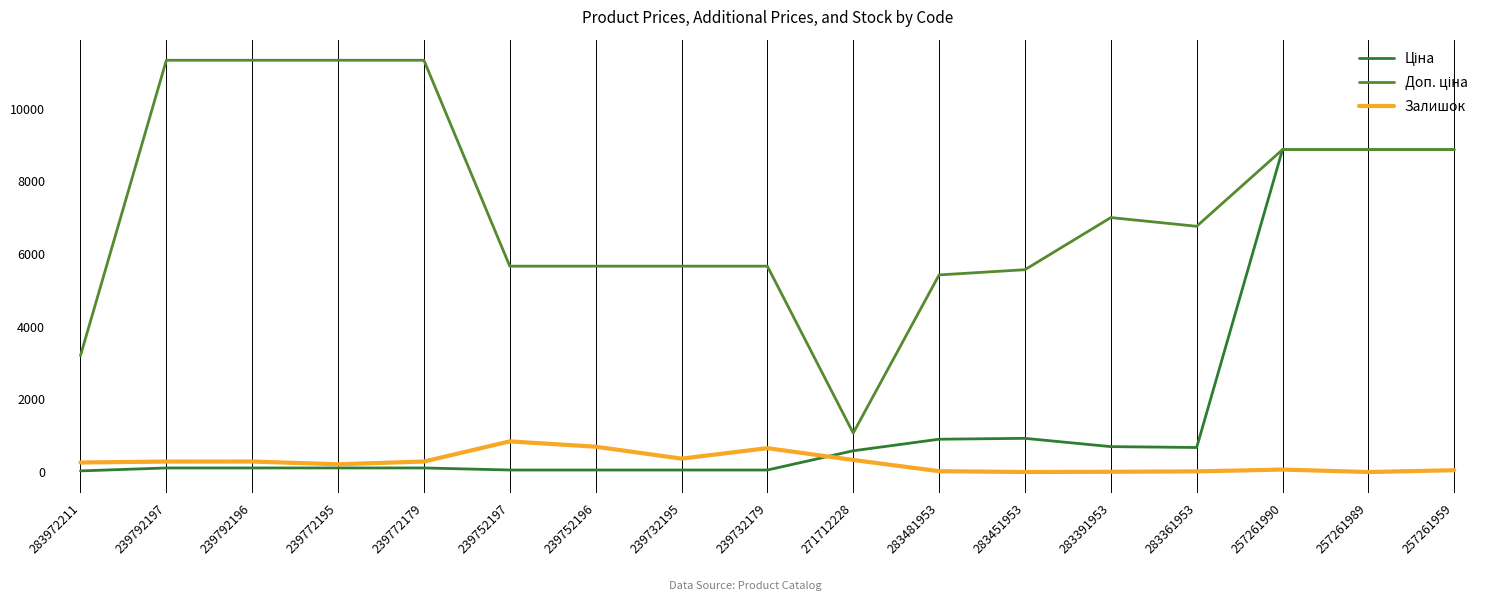

The value of Залишок at 239752196 is 698.0. True or false?

True